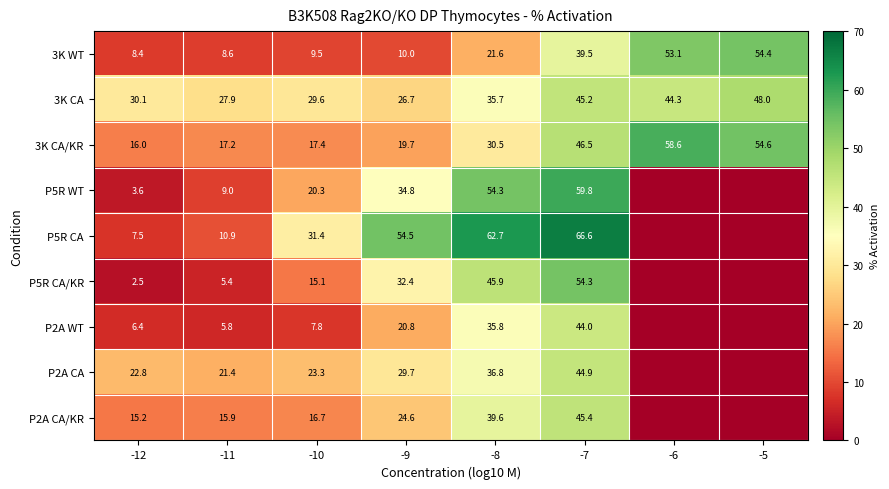

Is it true that 3K WT equals 53.1 at -6?

True